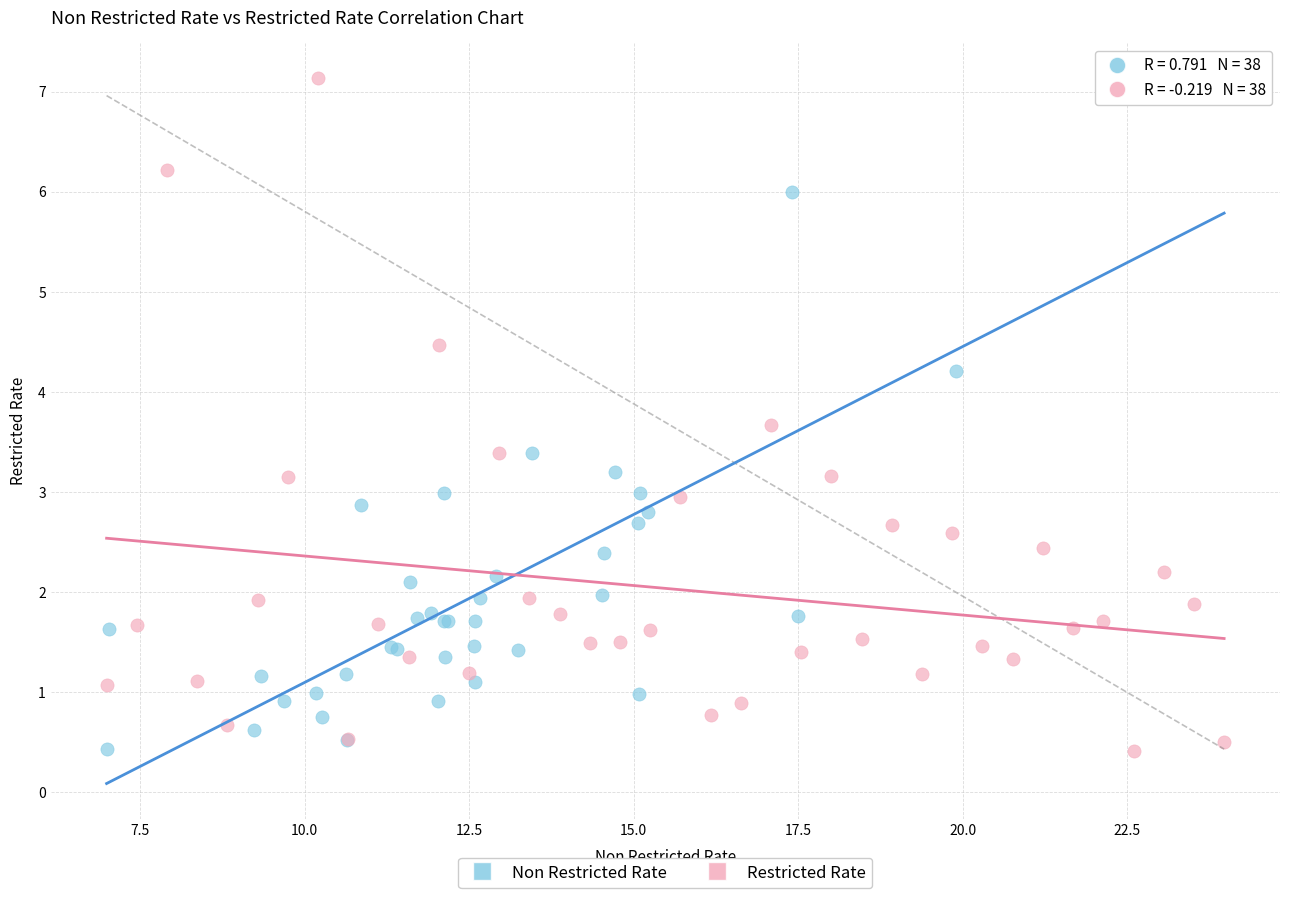

Which series has the largest Y range (max minus min)?

Restricted Rate